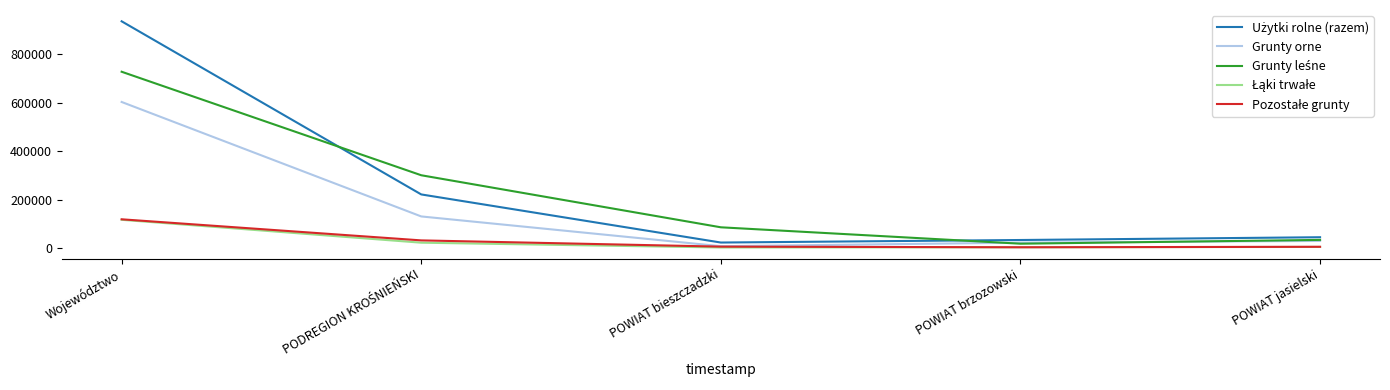

Which category has the highest value across all series?

Województwo